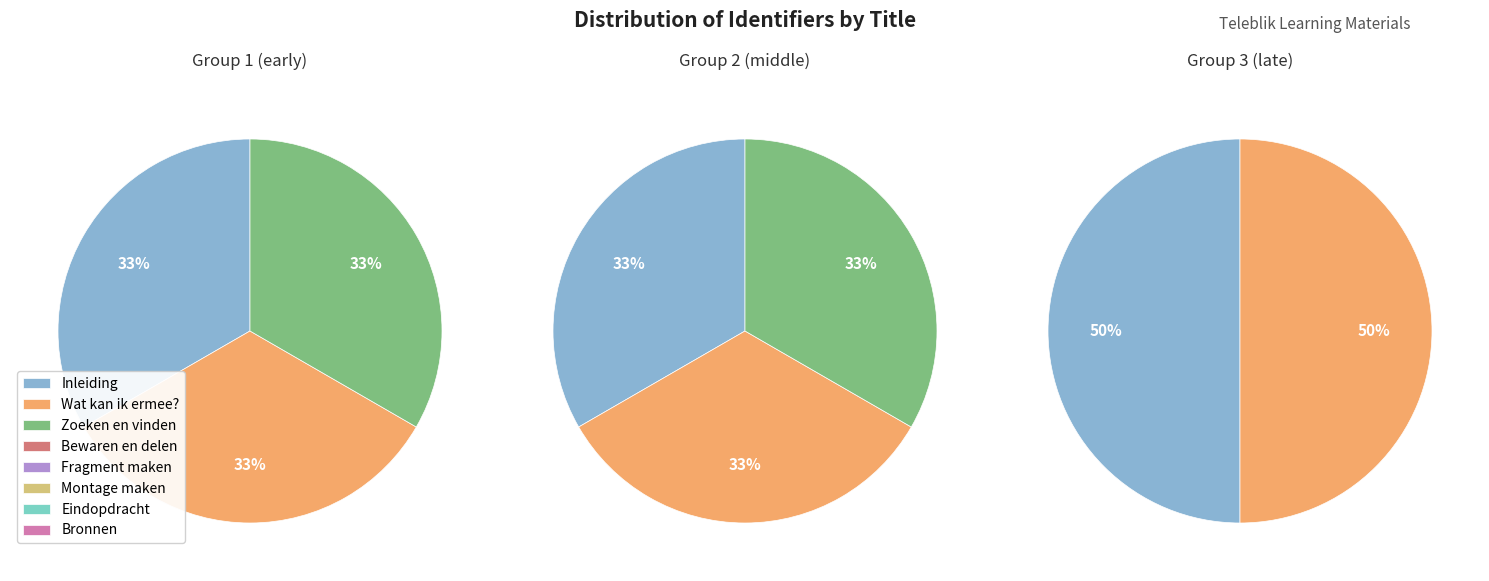

To the nearest percent, what is the average slice percentage?

12%